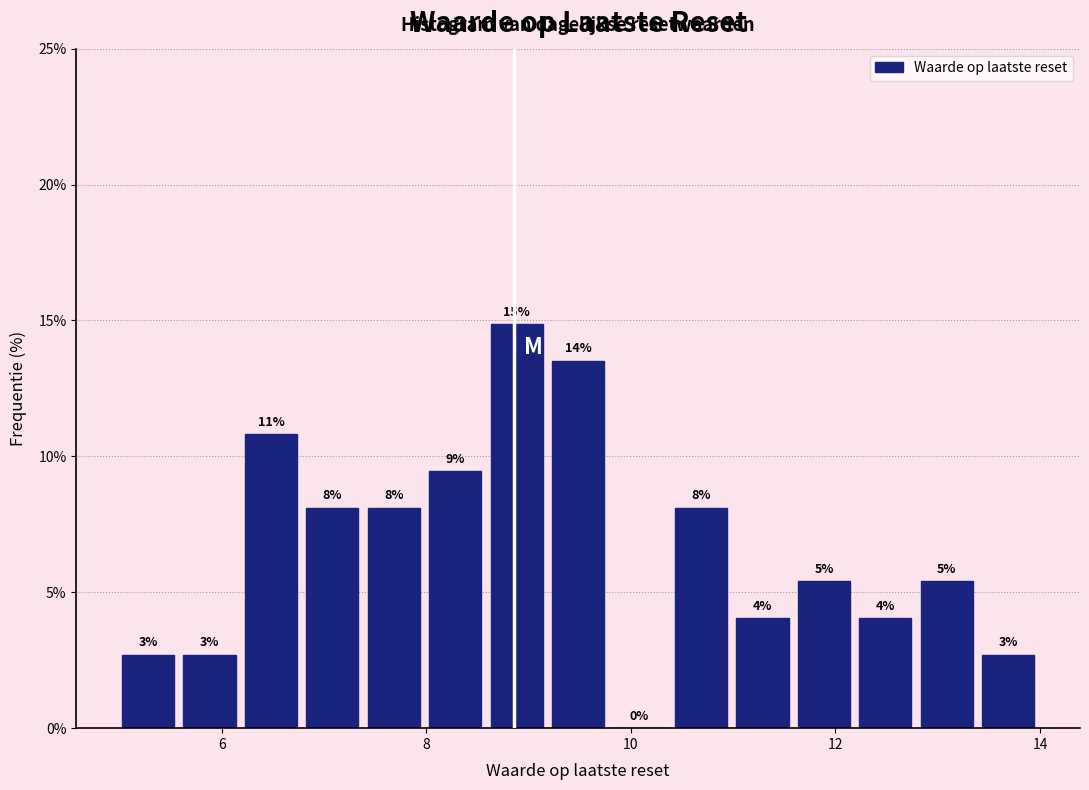

Around what value on the x-axis is the tallest bar? Give the approximate position of its centre, as read against the axis.

8.8